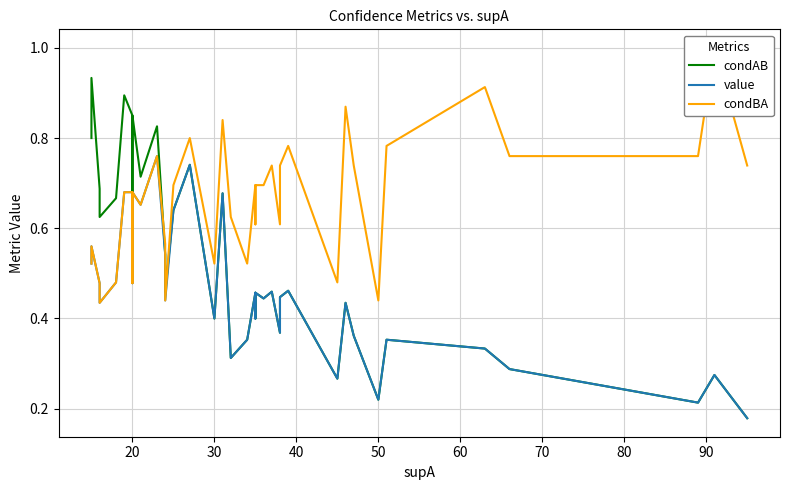

Where is the first local maximum for value?

20